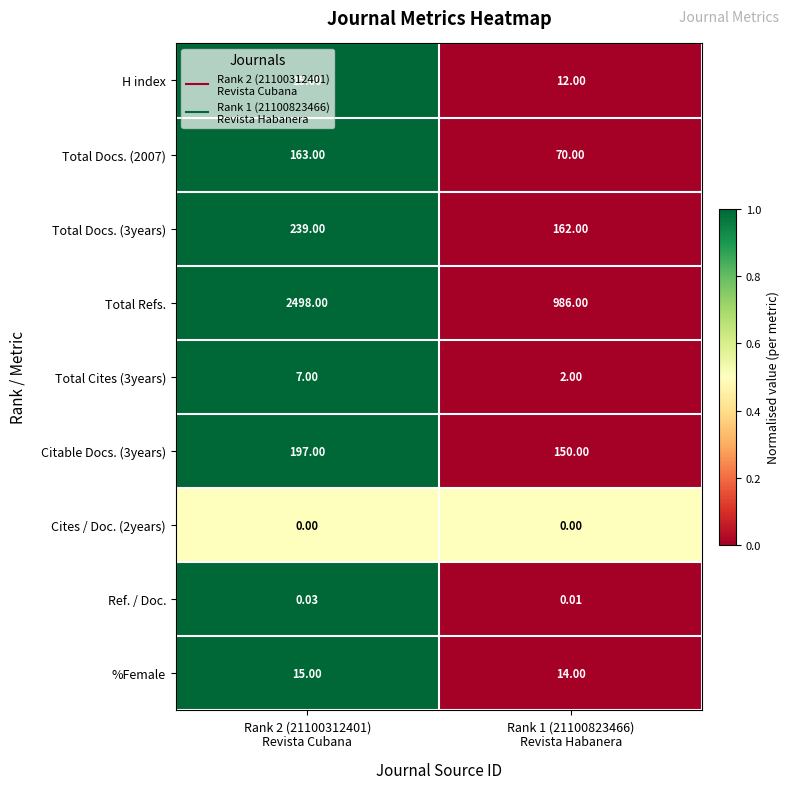

Which series has the largest total across all categories?

Total Refs.